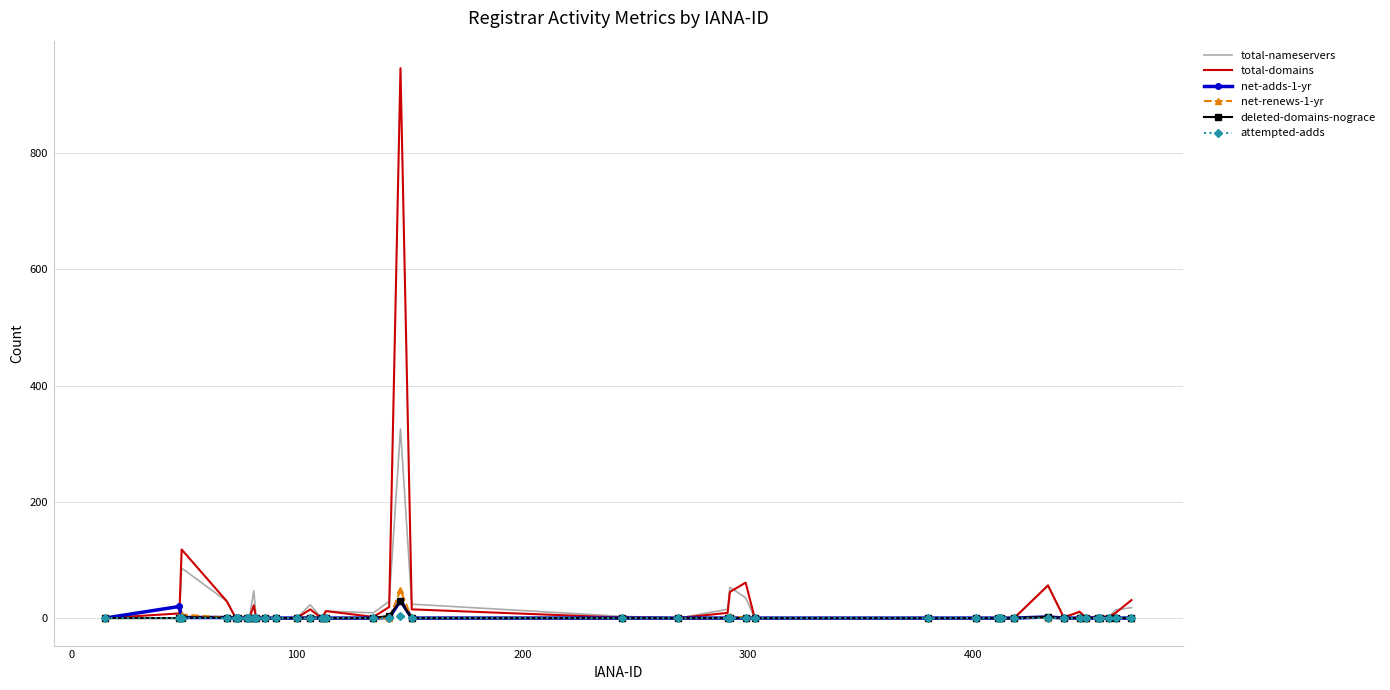

What is the greatest value displayed?

946